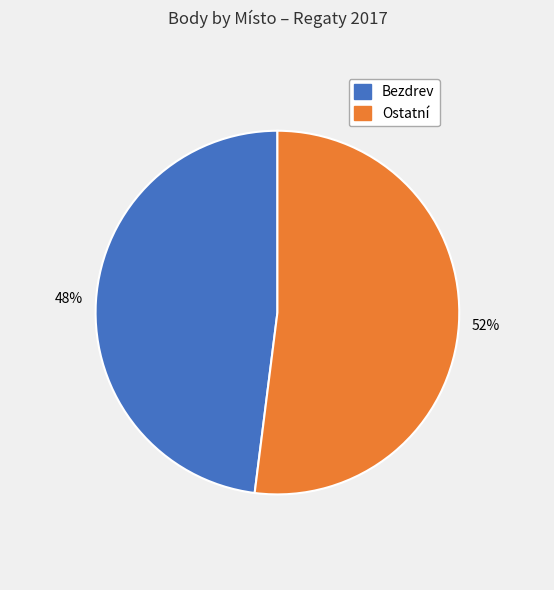

What is the ratio of the value at Bezdrev to the value at Ostatní?

0.9